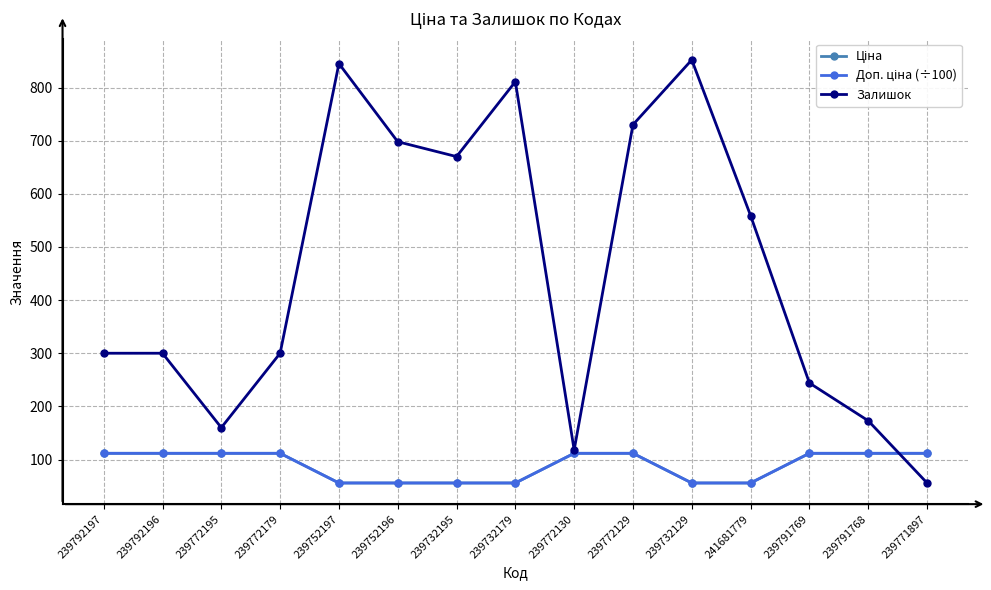

Which series changed the most between 239772195 and 239771897?

Залишок